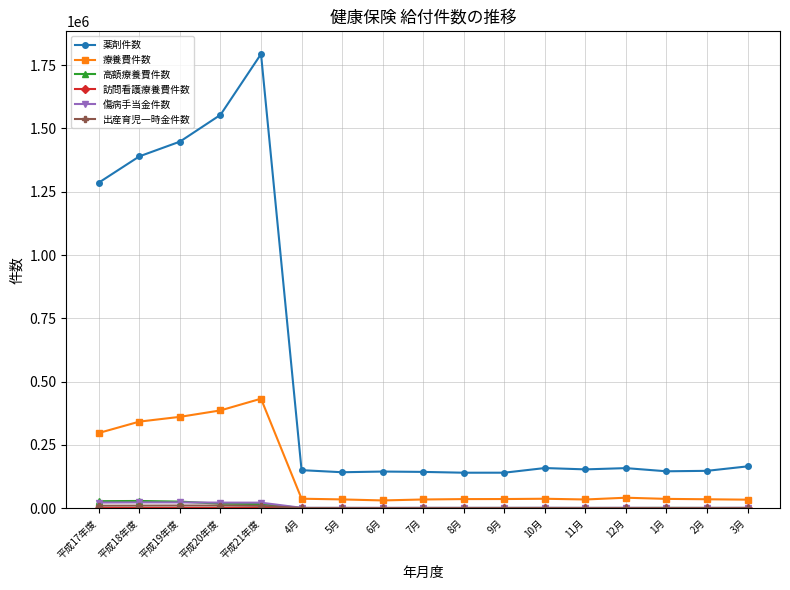

What position from the left is 1月?

15